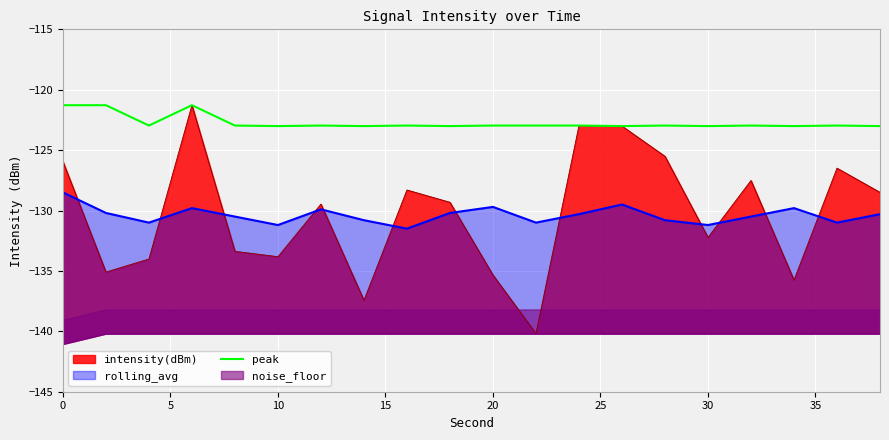

How many lines are shown in the chart?

1